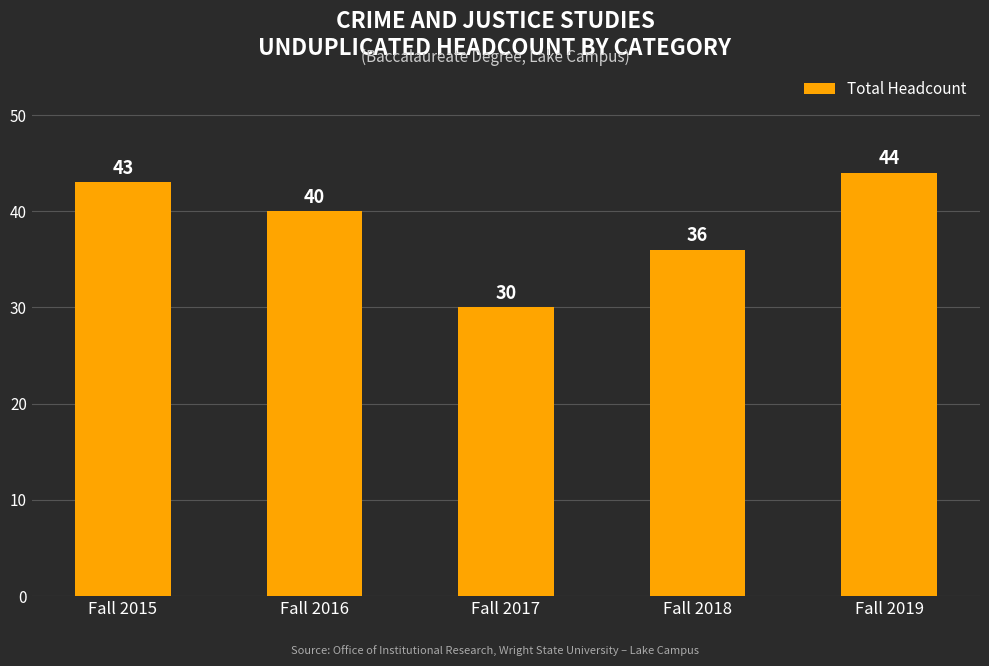

How many data points does each series have?

5